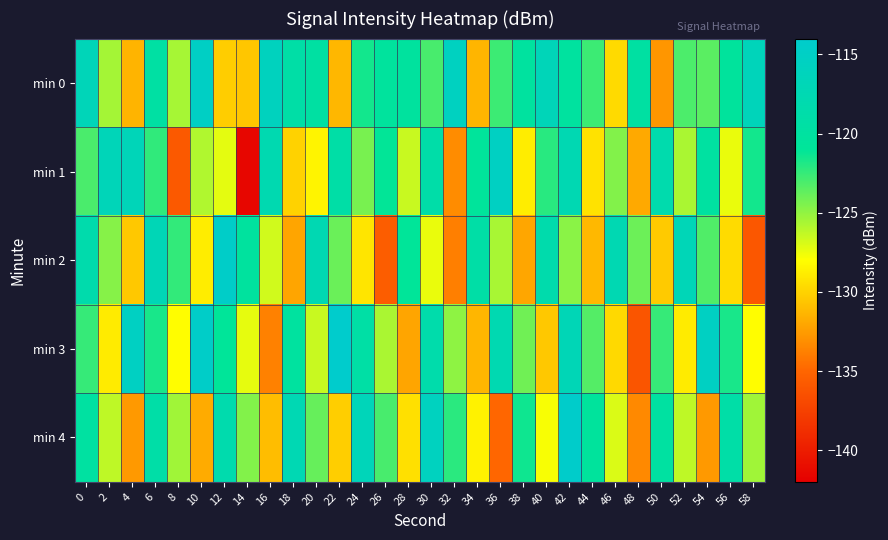

Rank the series by their maximum value, from highest to lowest.

min 3, min 4, min 2, min 0, min 1